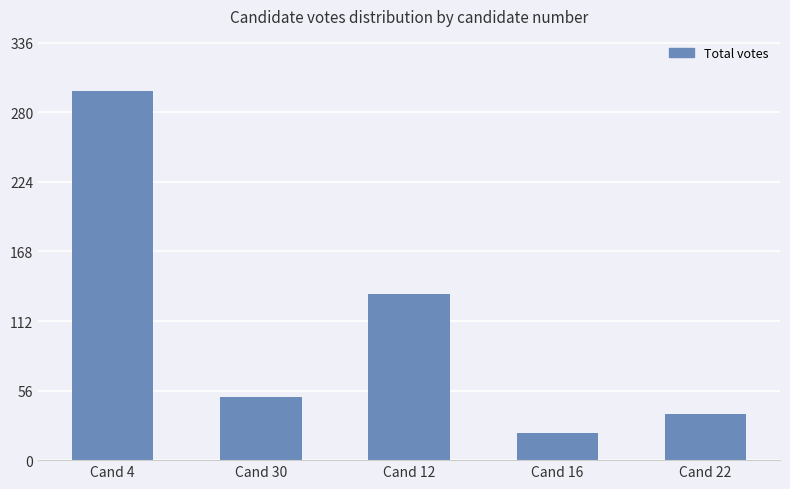

What is the maximum value shown in the chart?

297